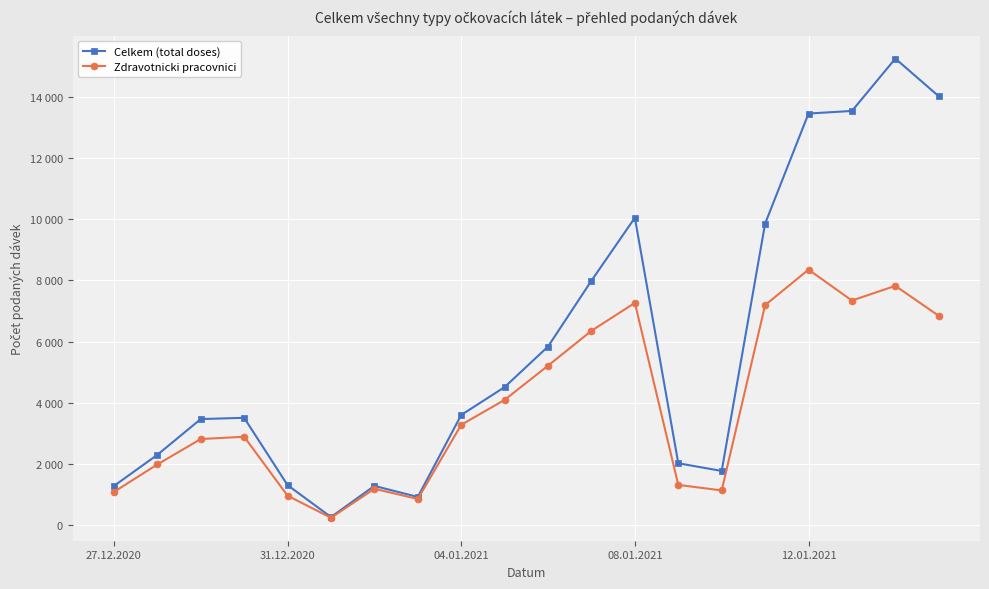

Reading right to left, what are all the values shown in this chart?

Celkem (total doses): 14018	15249	13538	13454	9856	1776	2028	10049	7993	5841	4516	3605	927	1288	271	1313	3513	3471	2303	1286
Zdravotnicki pracovnici: 6844	7824	7344	8354	7194	1140	1321	7267	6356	5216	4099	3284	860	1194	247	968	2894	2819	1989	1091